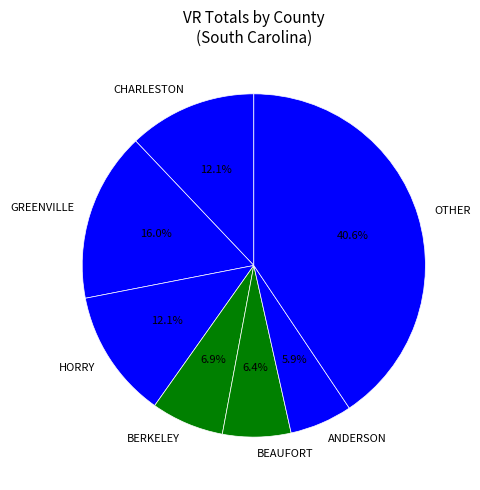

What is the largest slice in the pie chart?

OTHER